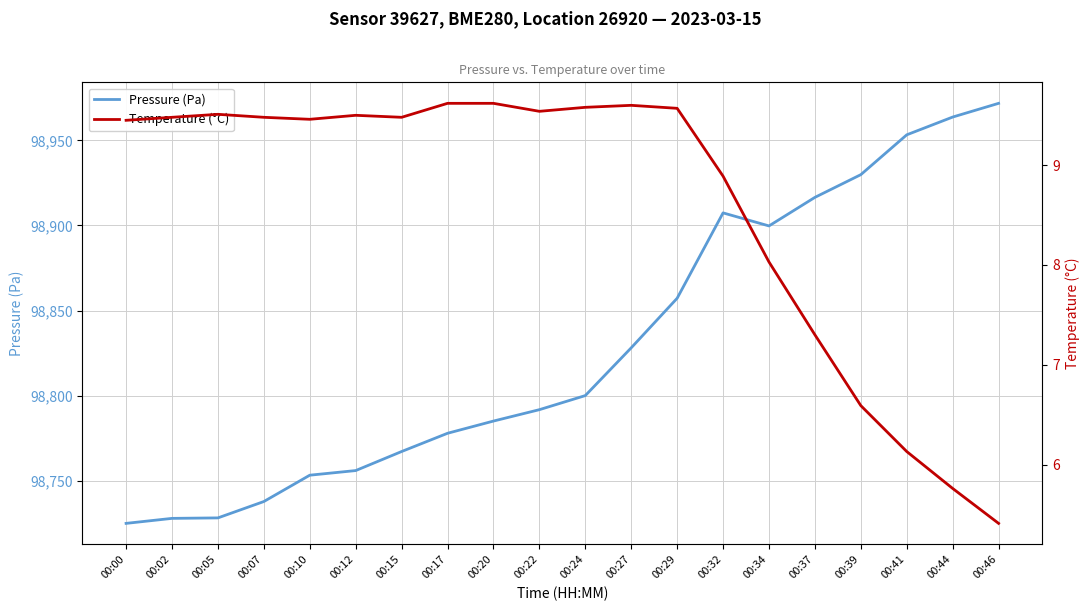

How many lines are shown in the chart?

2